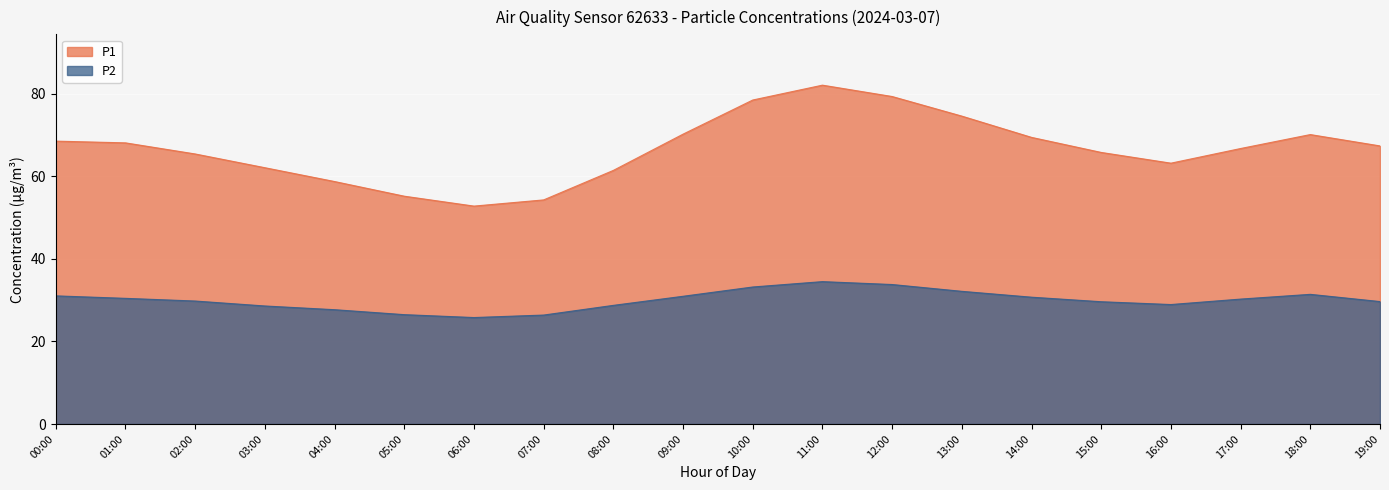

At which category does the chart reach its peak across all series?

11:00